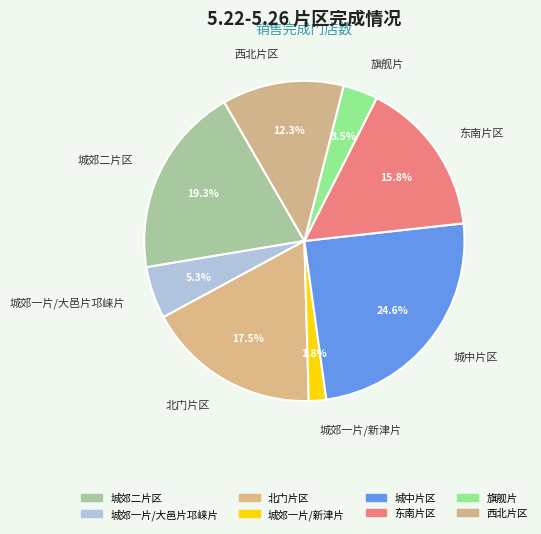

Which slice is the largest?

城中片区